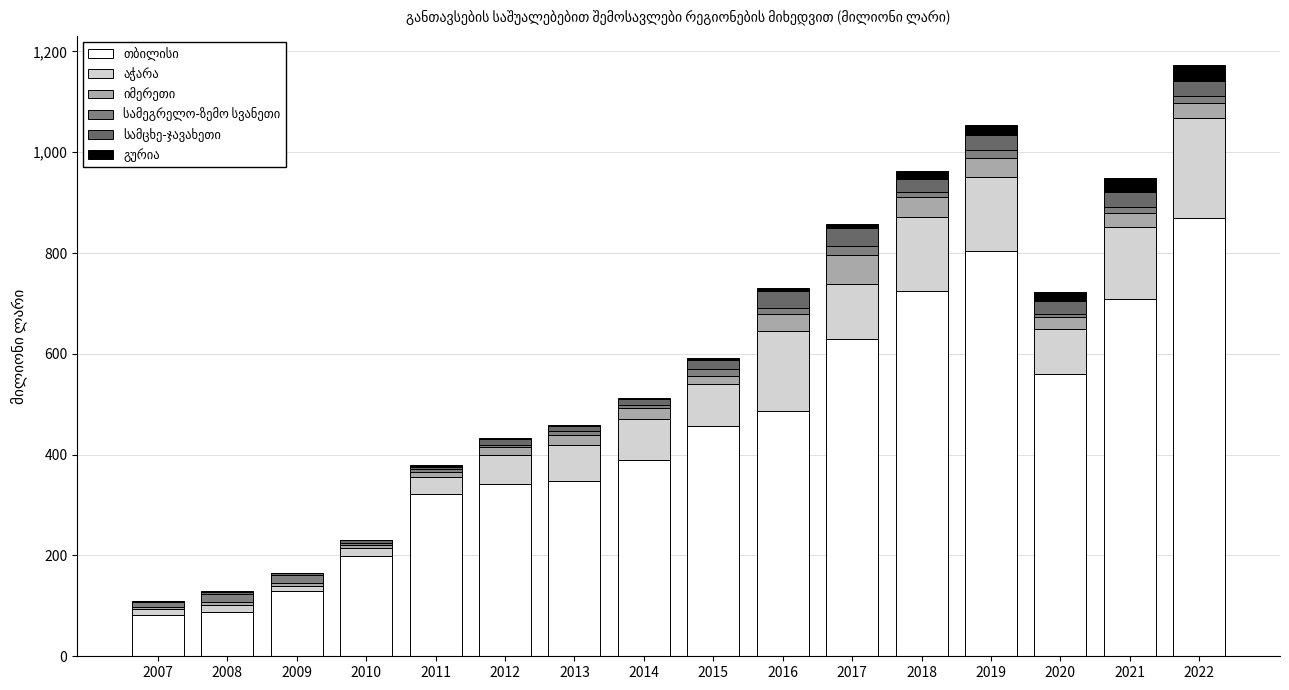

Count the number of categories in the chart.

16